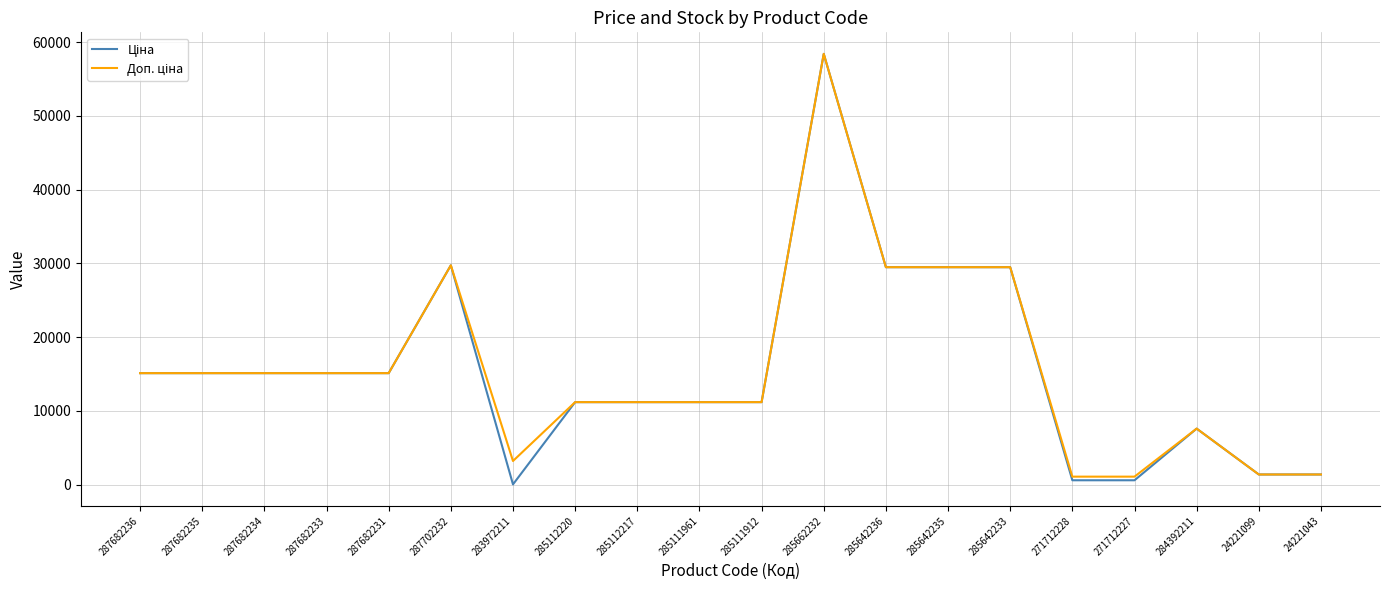

At which category is the sum across all series the highest?

285662232